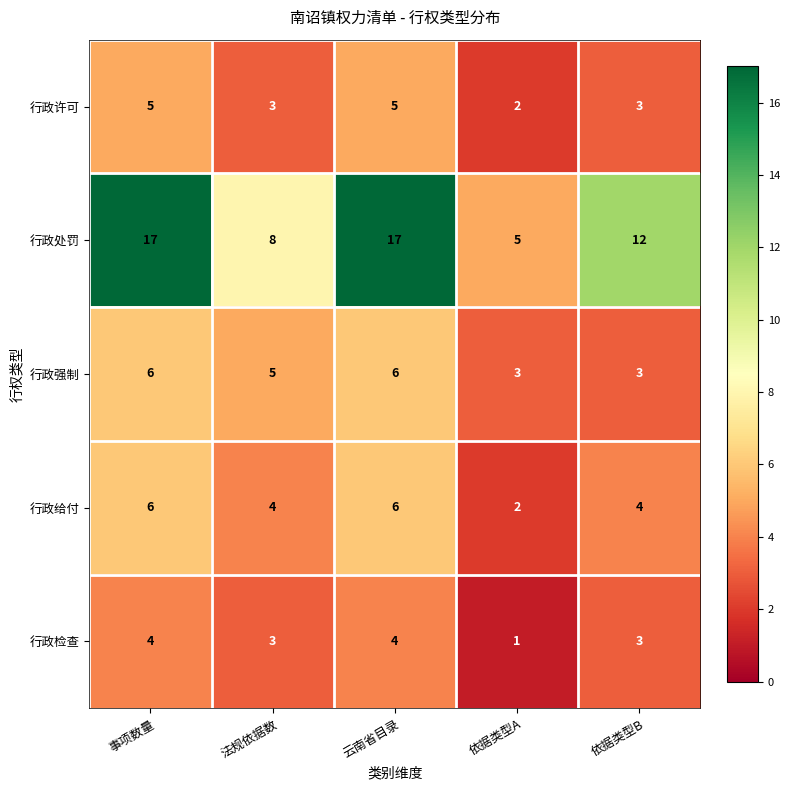

Reading left to right, extract all data points from this chart.

行政许可: 事项数量=5	法规依据数=3	云南省目录=5	依据类型A=2	依据类型B=3
行政处罚: 事项数量=17	法规依据数=8	云南省目录=17	依据类型A=5	依据类型B=12
行政强制: 事项数量=6	法规依据数=5	云南省目录=6	依据类型A=3	依据类型B=3
行政给付: 事项数量=6	法规依据数=4	云南省目录=6	依据类型A=2	依据类型B=4
行政检查: 事项数量=4	法规依据数=3	云南省目录=4	依据类型A=1	依据类型B=3